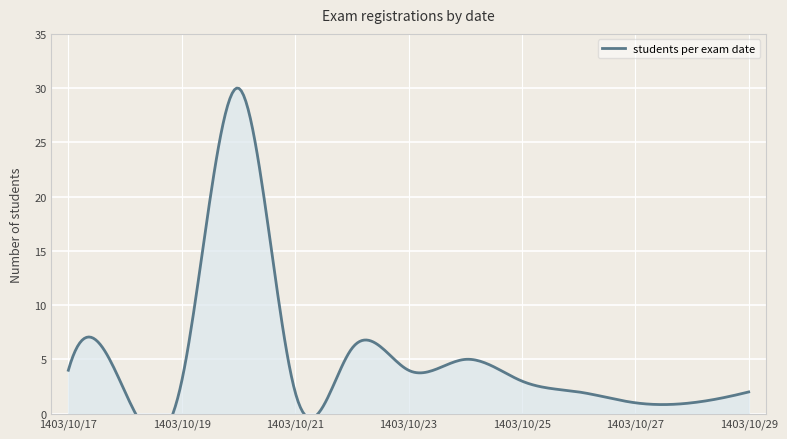

Where is the first local minimum?

1403/10/18